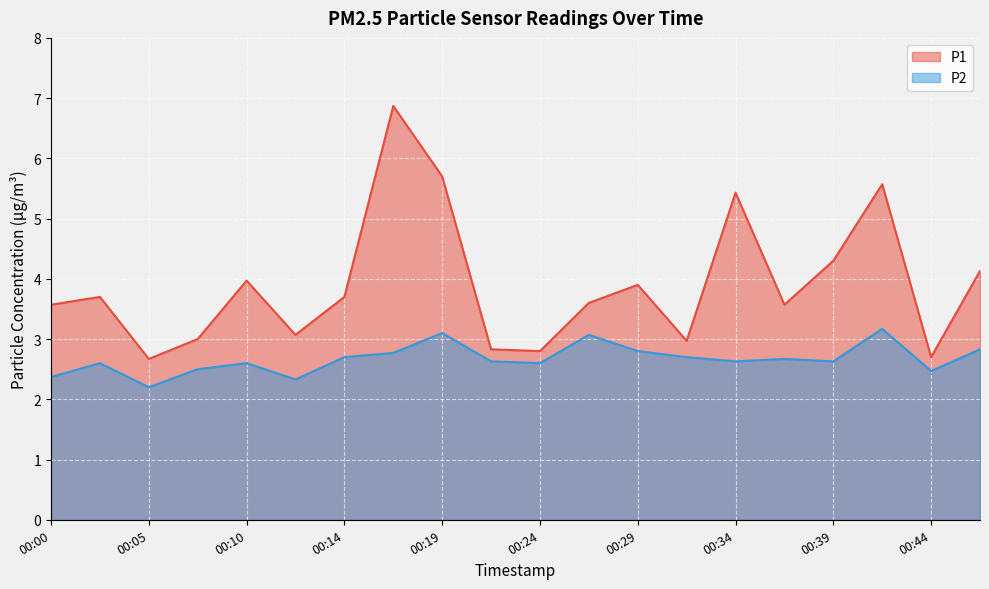

True or false: P1 and P2 intersect in this chart.

False